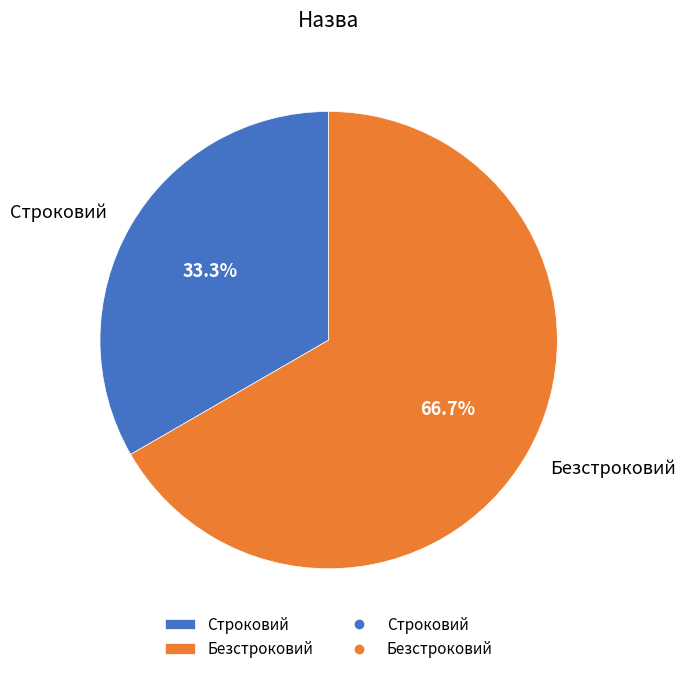

Rank the categories by value from highest to lowest.

Безстроковий, Строковий